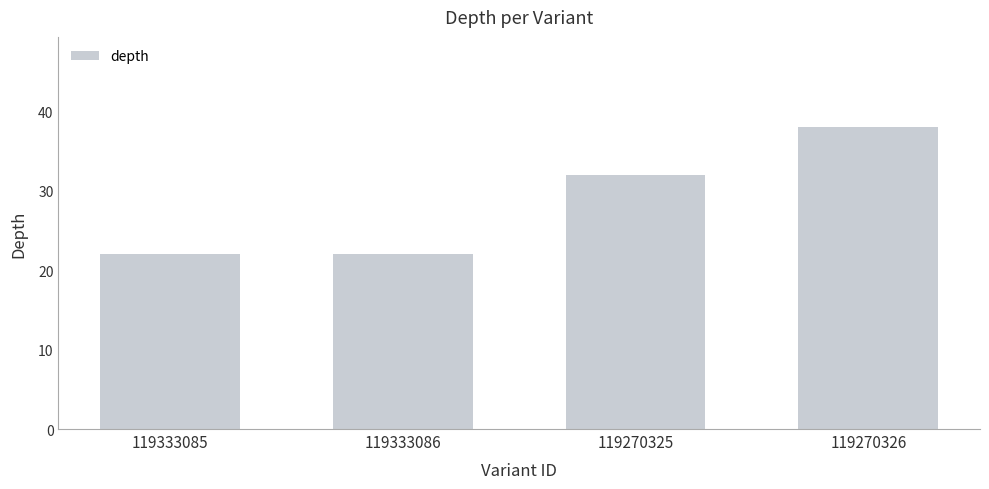

Read the value at 119270326, to the nearest 10.

40